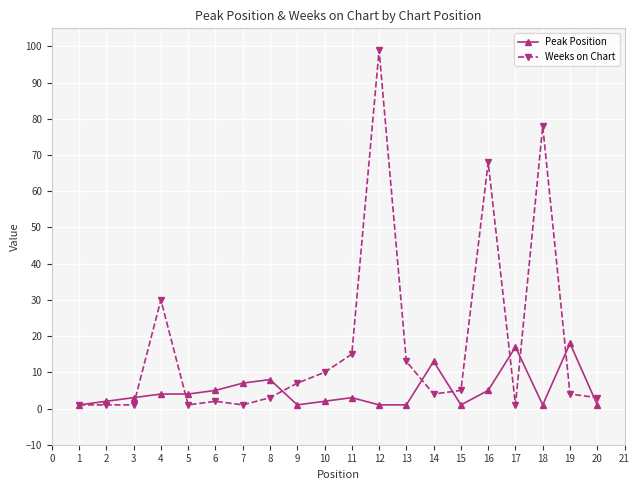

List the series in order of their peak value, highest first.

Weeks on Chart, Peak Position